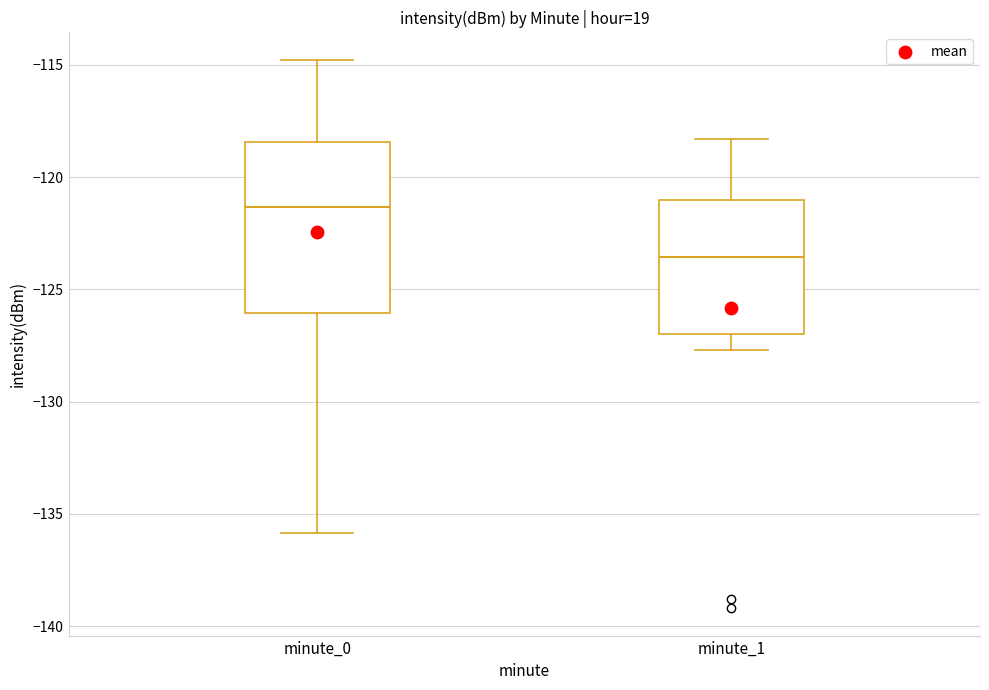

Which box has the lowest median line?

minute_1